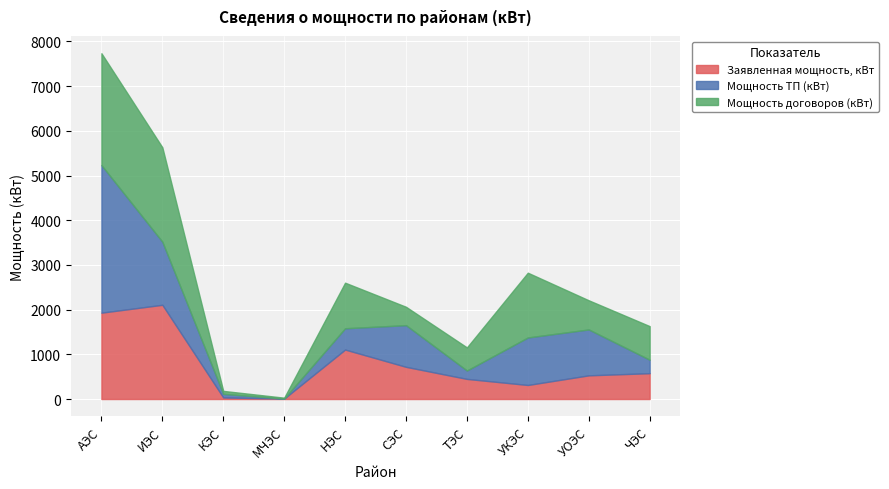

Rank the categories by Мощность ТП (кВт) value from lowest to highest.

МЧЭС, КЭС, ТЭС, ЧЭС, НЭС, СЭС, УОЭС, УКЭС, ИЭС, АЭС